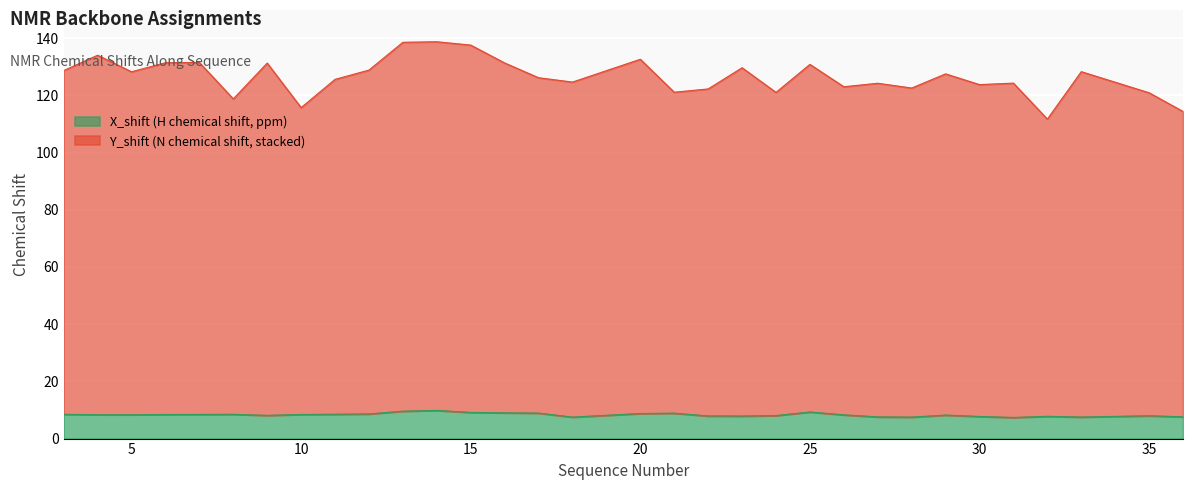

Which series has the widest spread of values?

Y_shift